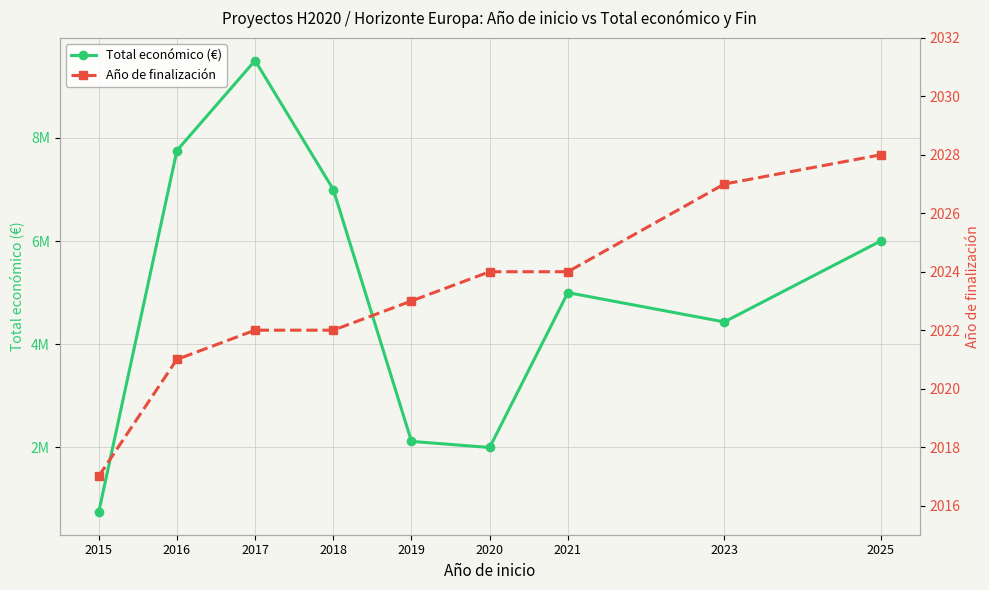

What is the minimum value for Año de finalización?

2017